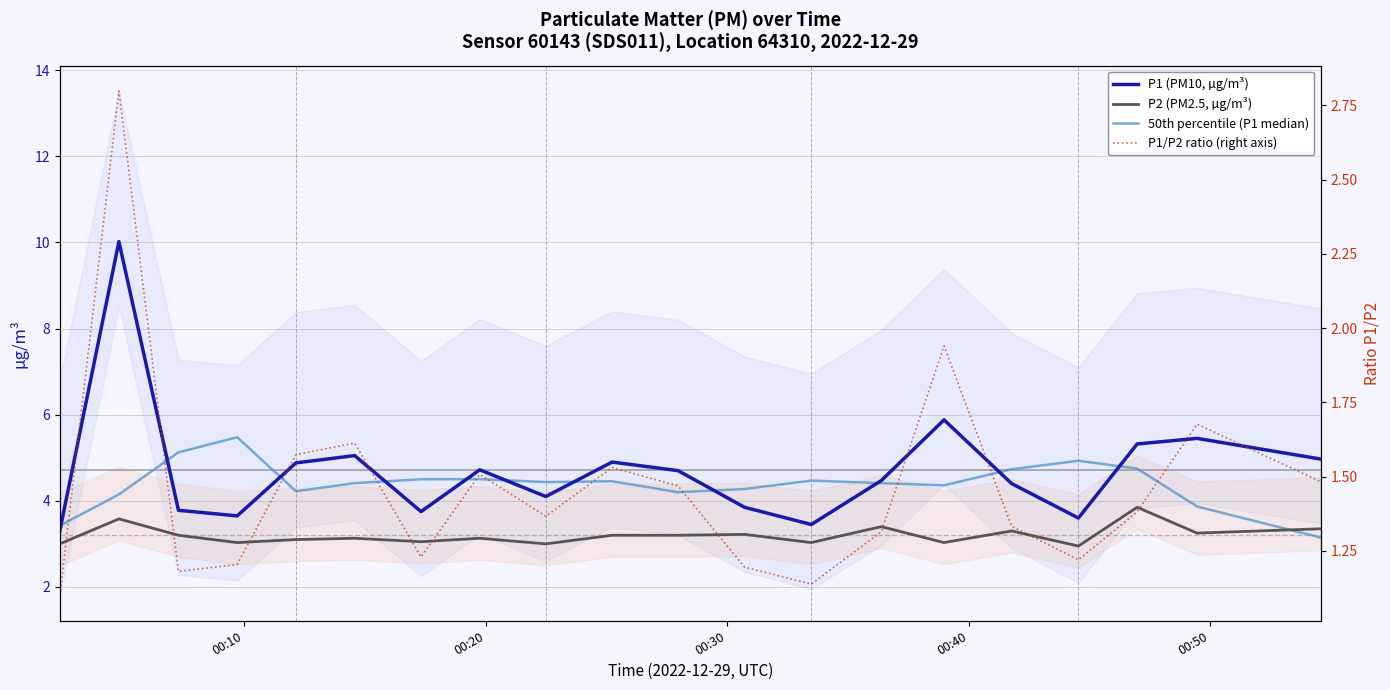

How many lines are shown in the chart?

4